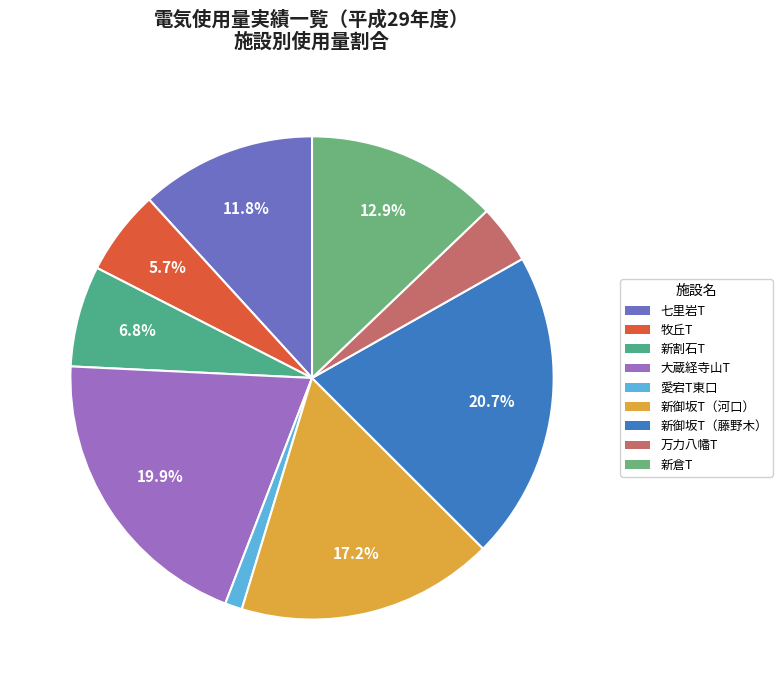

How many slices are in this pie chart?

9